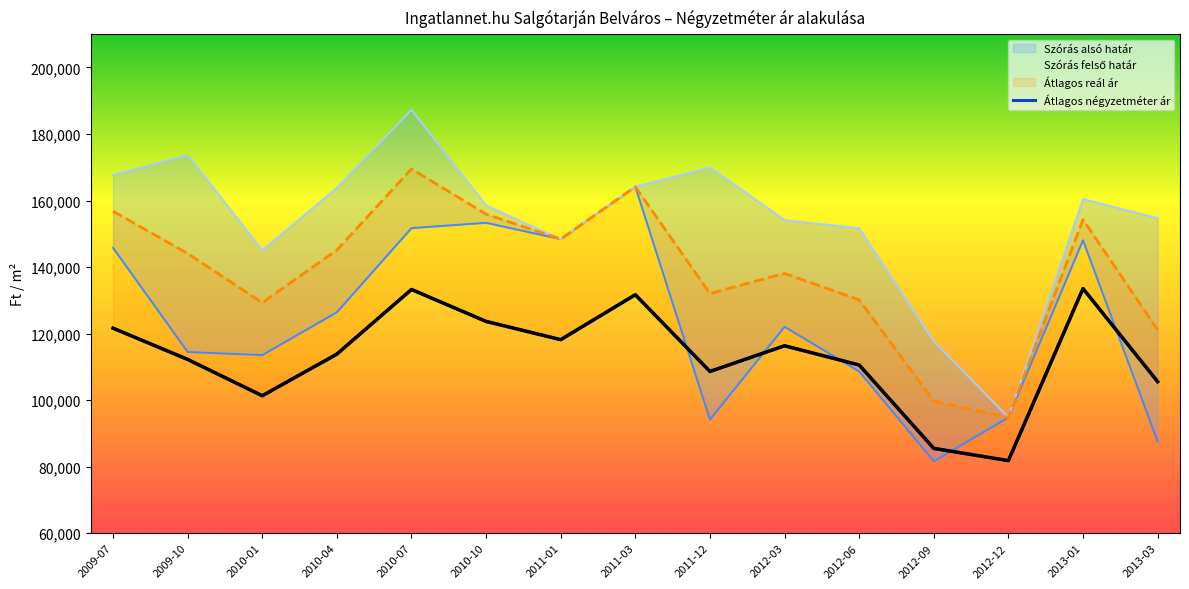

At which category does the chart reach its peak across all series?

2010-07